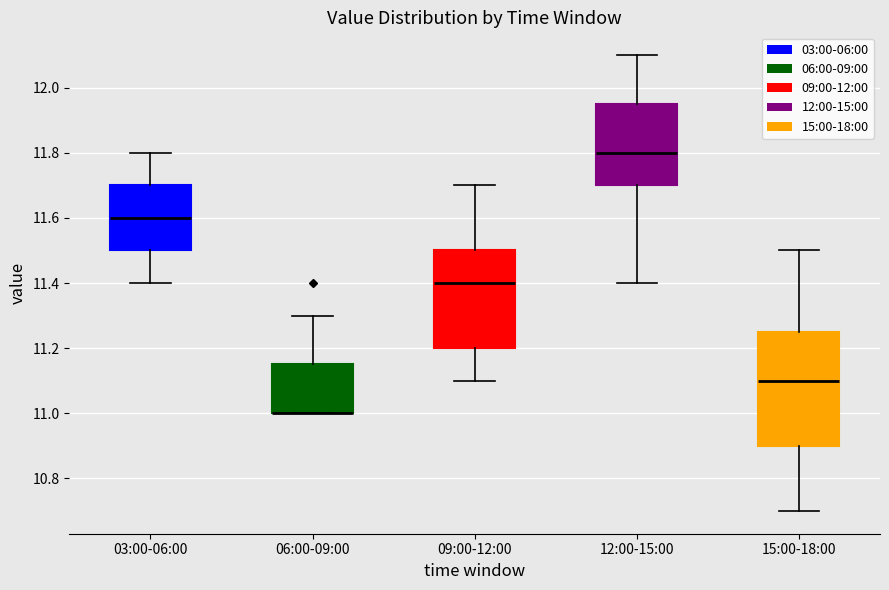

Where is the upper edge of the box for 12:00-15:00 on the y-axis? The values are not printed on the chart, so give them approximately, as read against the axis.

11.96